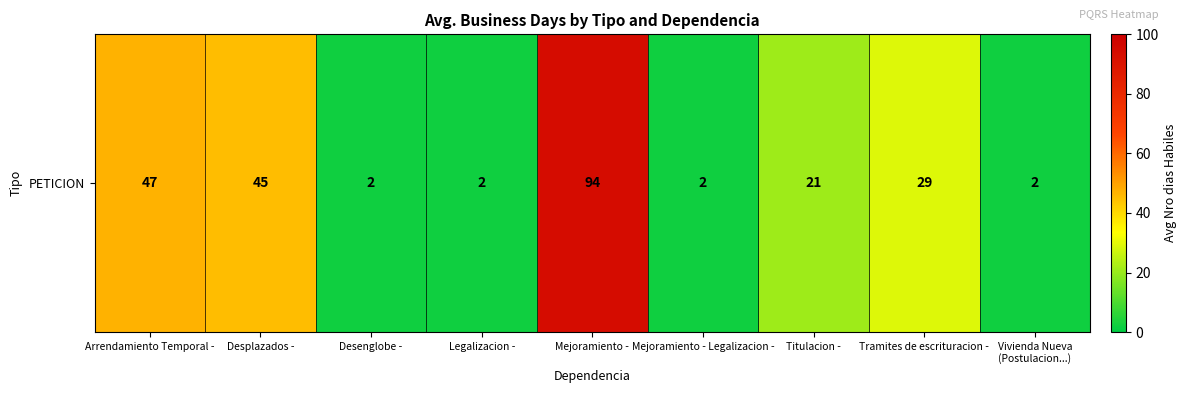

Reading left to right, extract all data points from this chart.

47	45	2	2	94	2	21	29	2